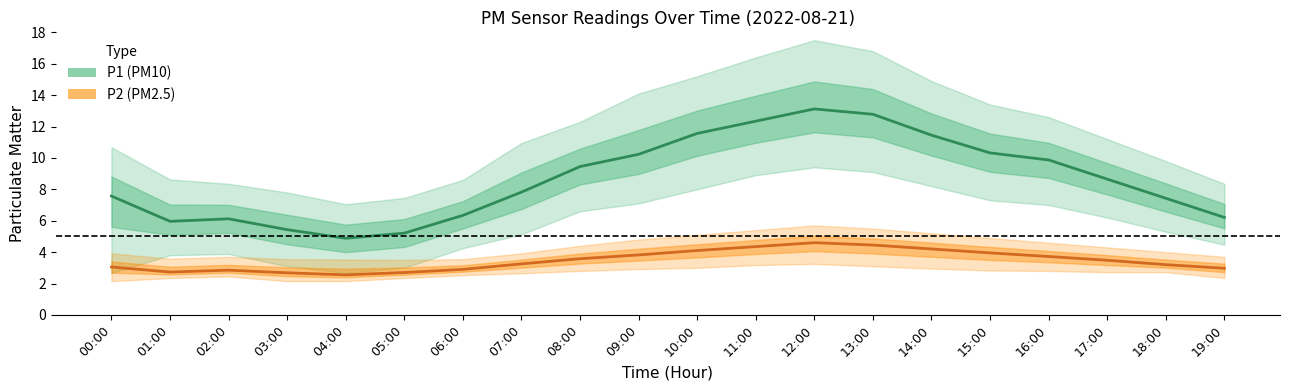

The P2 (PM2.5) series shows 2.9 at 02:00. True or false?

True